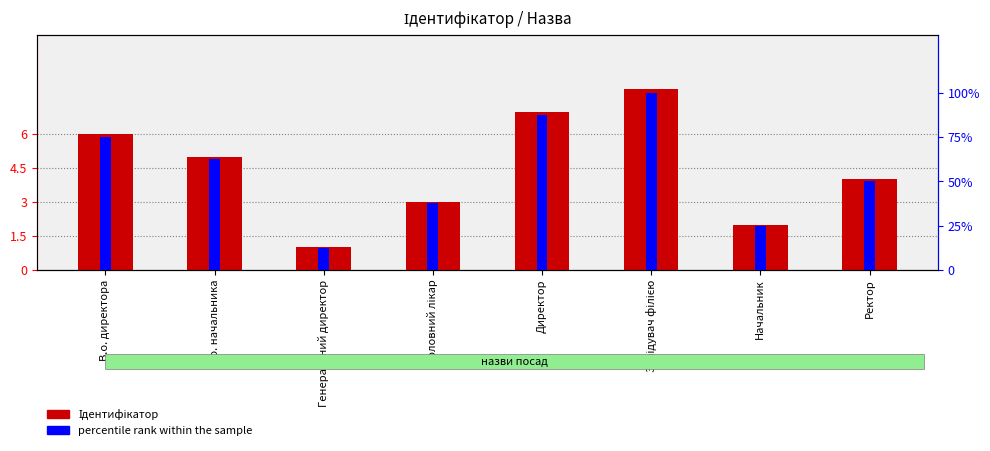

Between В.о. директора and Генеральний директор, which series saw the biggest shift?

percentile rank within the sample